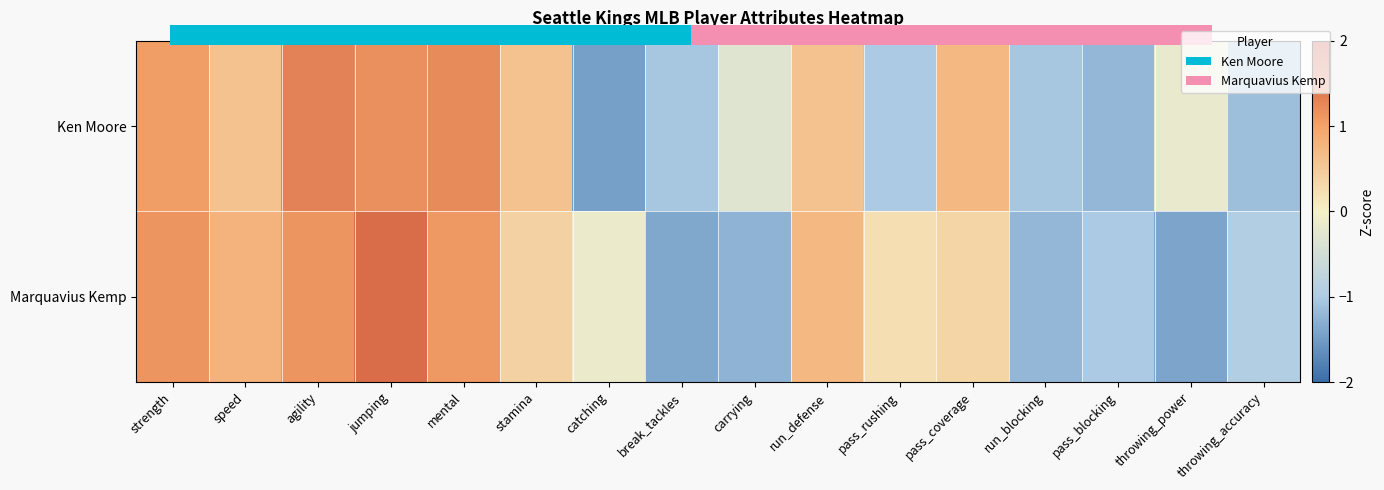

Which series changed the most between stamina and pass_blocking?

Ken Moore